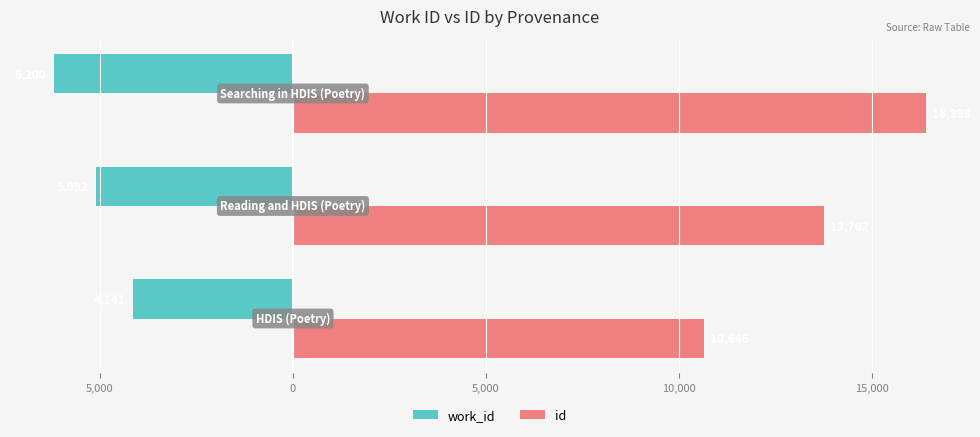

What are all the series names shown in the legend?

work_id, id